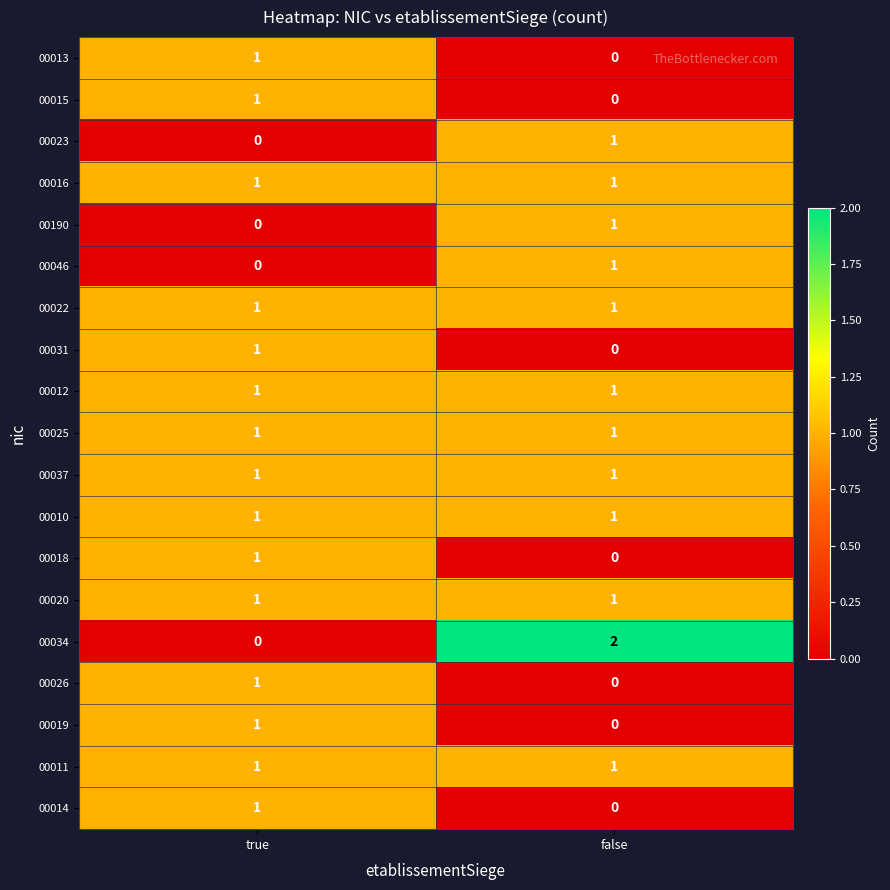

At which label is 00019 closest to 0?

false